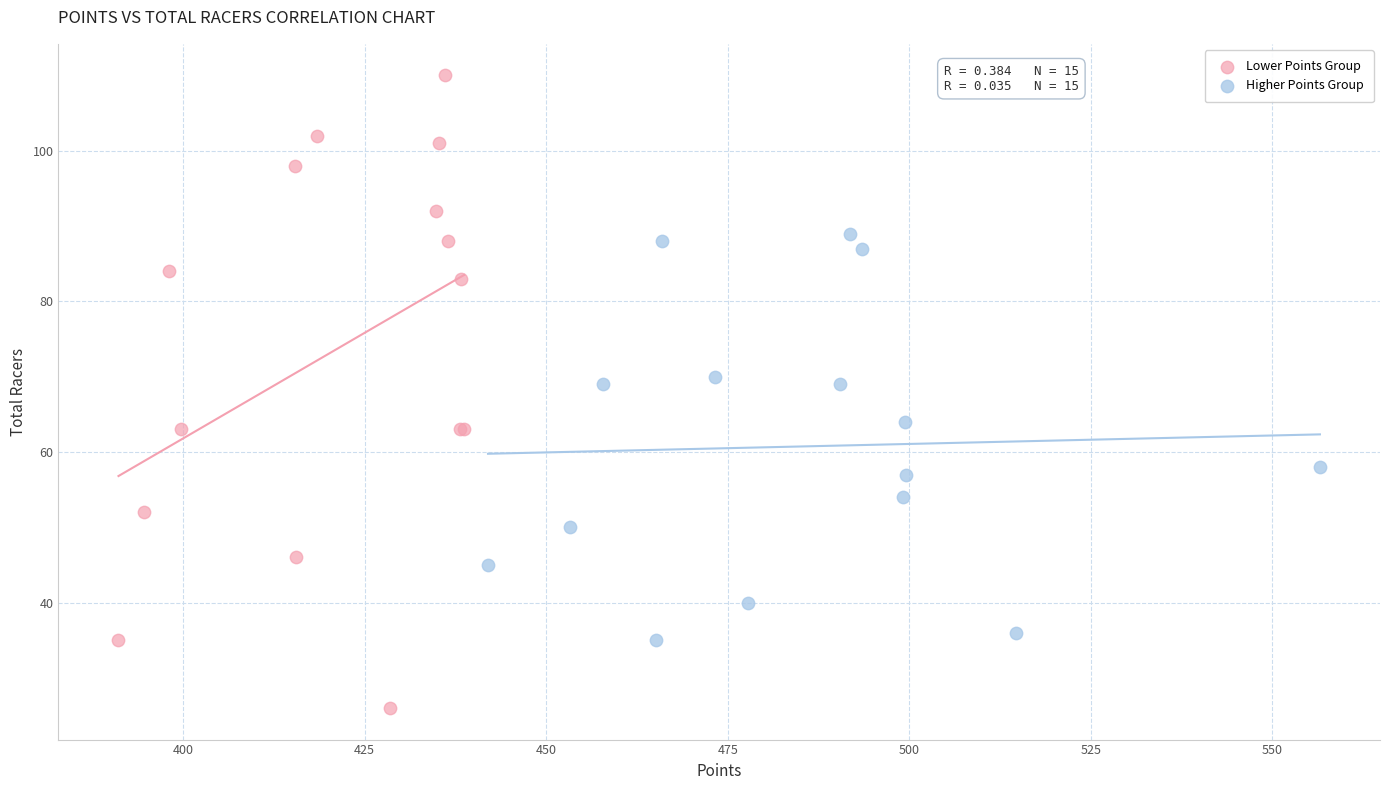

Which series has the widest spread of Y values?

Lower Points Group